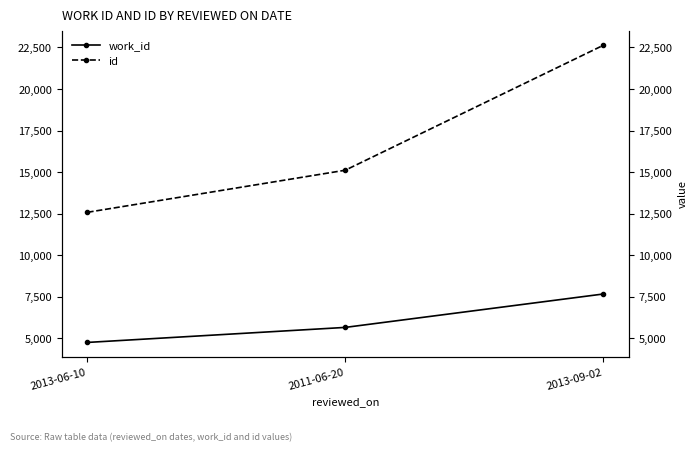

What is the minimum value for work_id?

4754